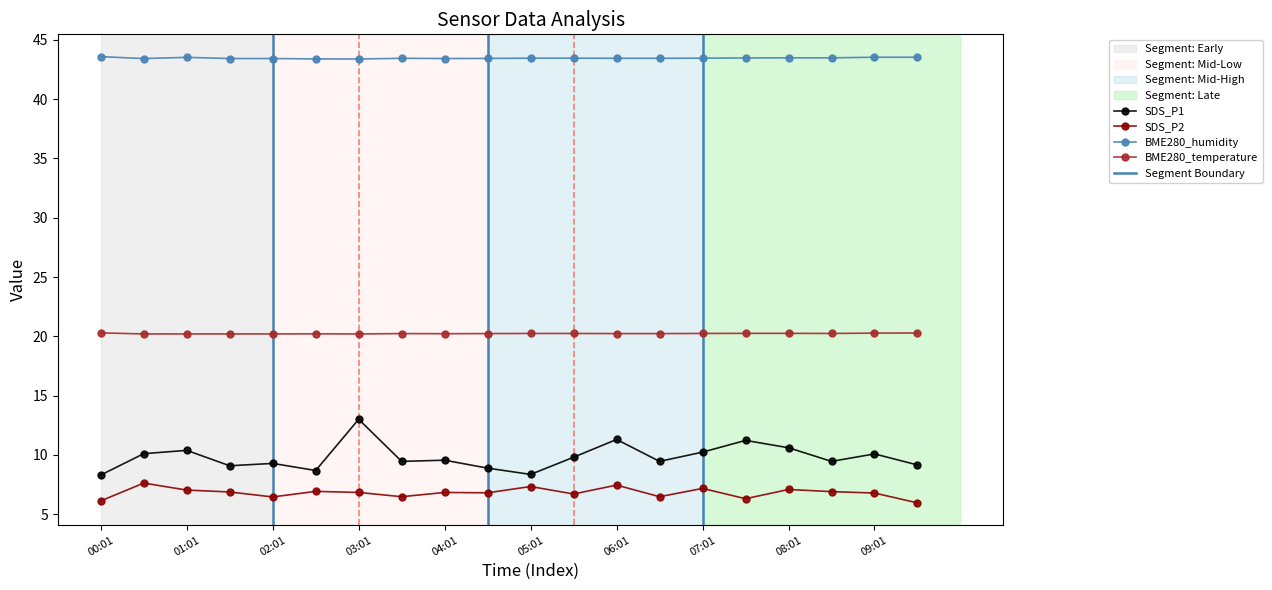

What is the difference between the maximum and second lowest values in the SDS_P2 series?

1.5